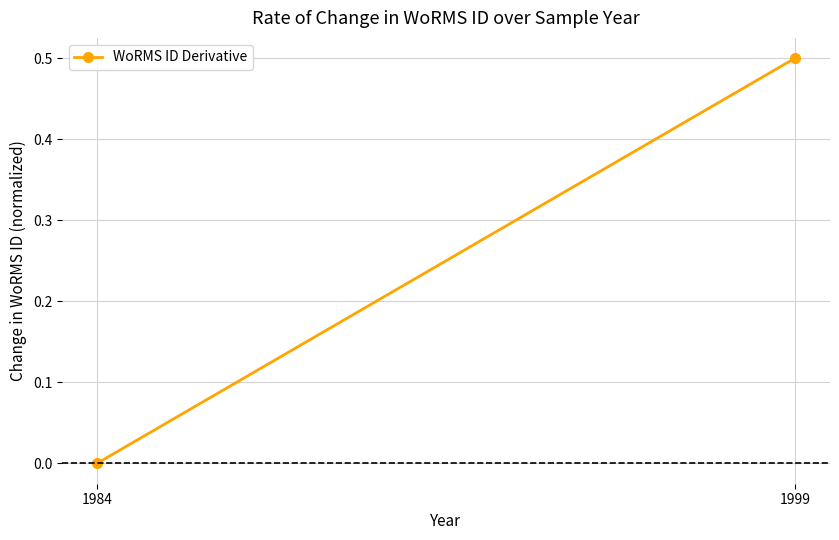

Reading left to right, extract all data points from this chart.

0.0	0.5